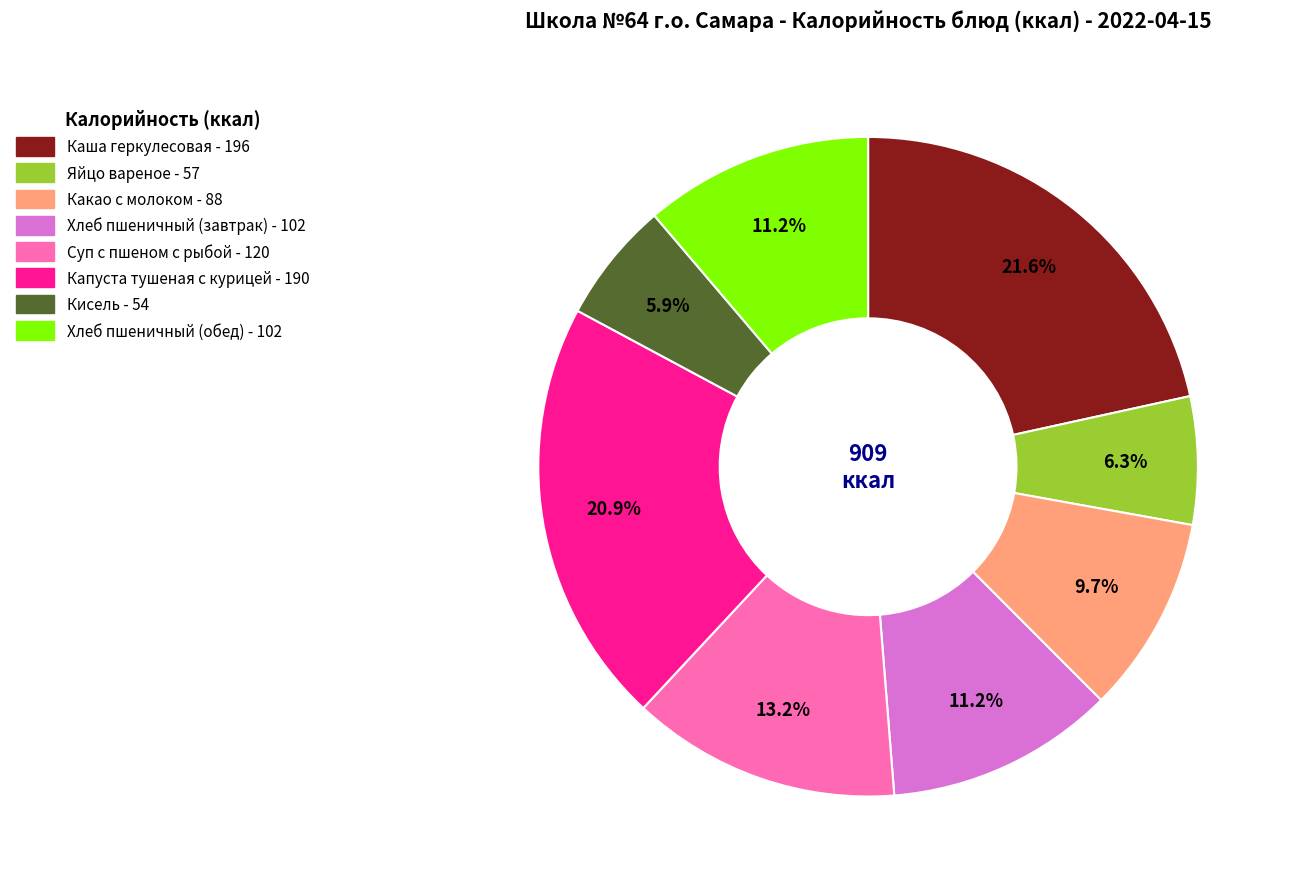

Is there any slice that represents more than half of the pie?

No